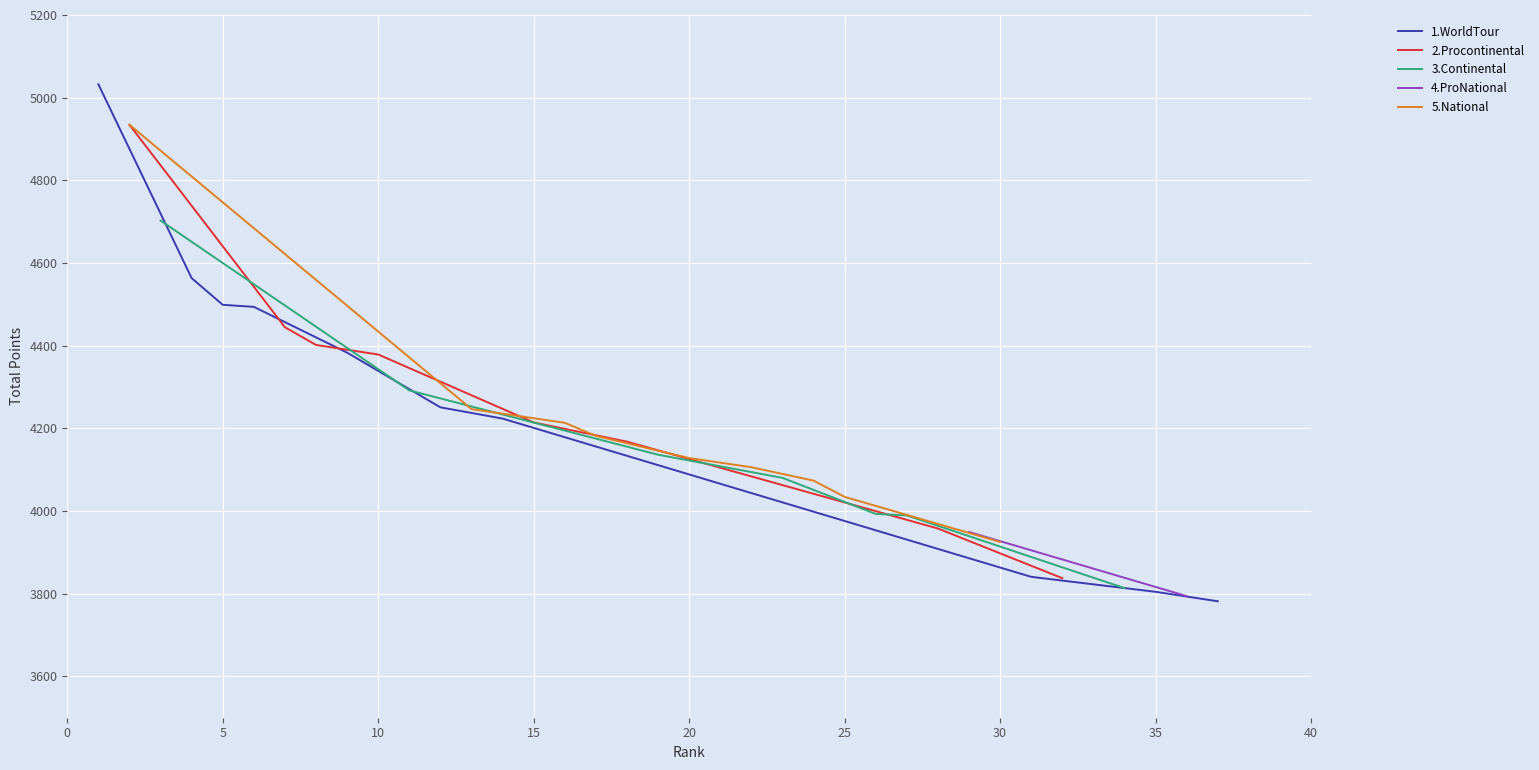

True or false: 2.Procontinental has more than 2 interior local peaks.

False